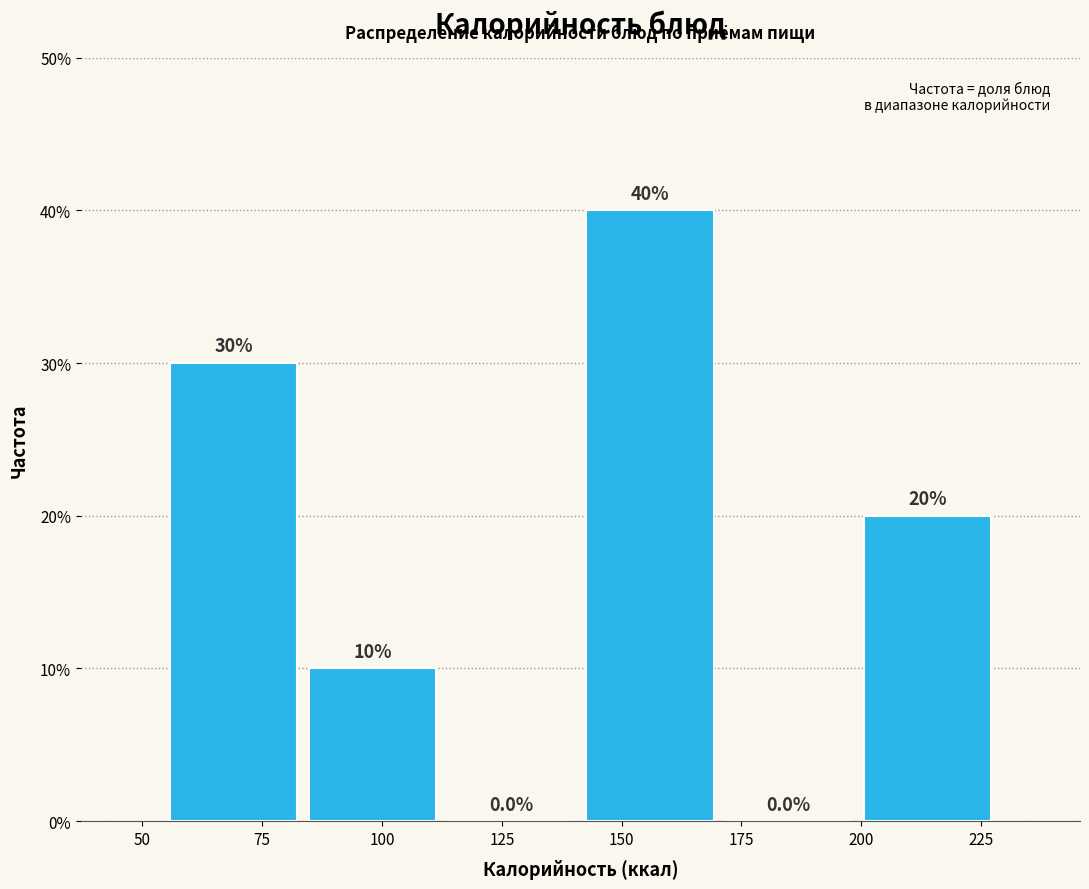

Reading left to right, transcribe this chart: for each bar, give the range it covers on the x-axis and its height. The bar edges are not printed on the chart, so give them approximately, as read against the axis.

55 to 85: 30.0
85 to 110: 10.0
110 to 140: 0.0
140 to 170: 40.0
170 to 200: 0.0
200 to 230: 20.0